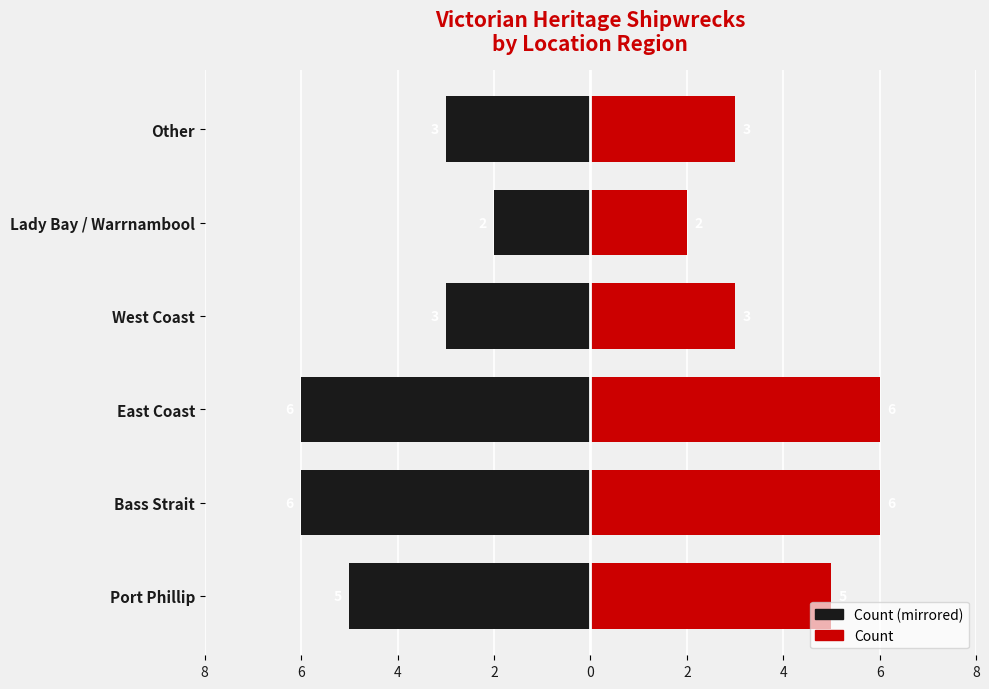

Which series has the largest range (max minus min)?

Left (black)